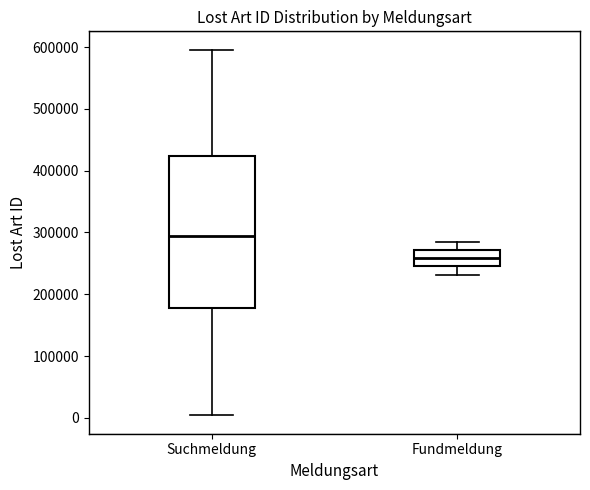

Where is the upper edge of the box for Suchmeldung on the y-axis? The values are not printed on the chart, so give them approximately, as read against the axis.

420000